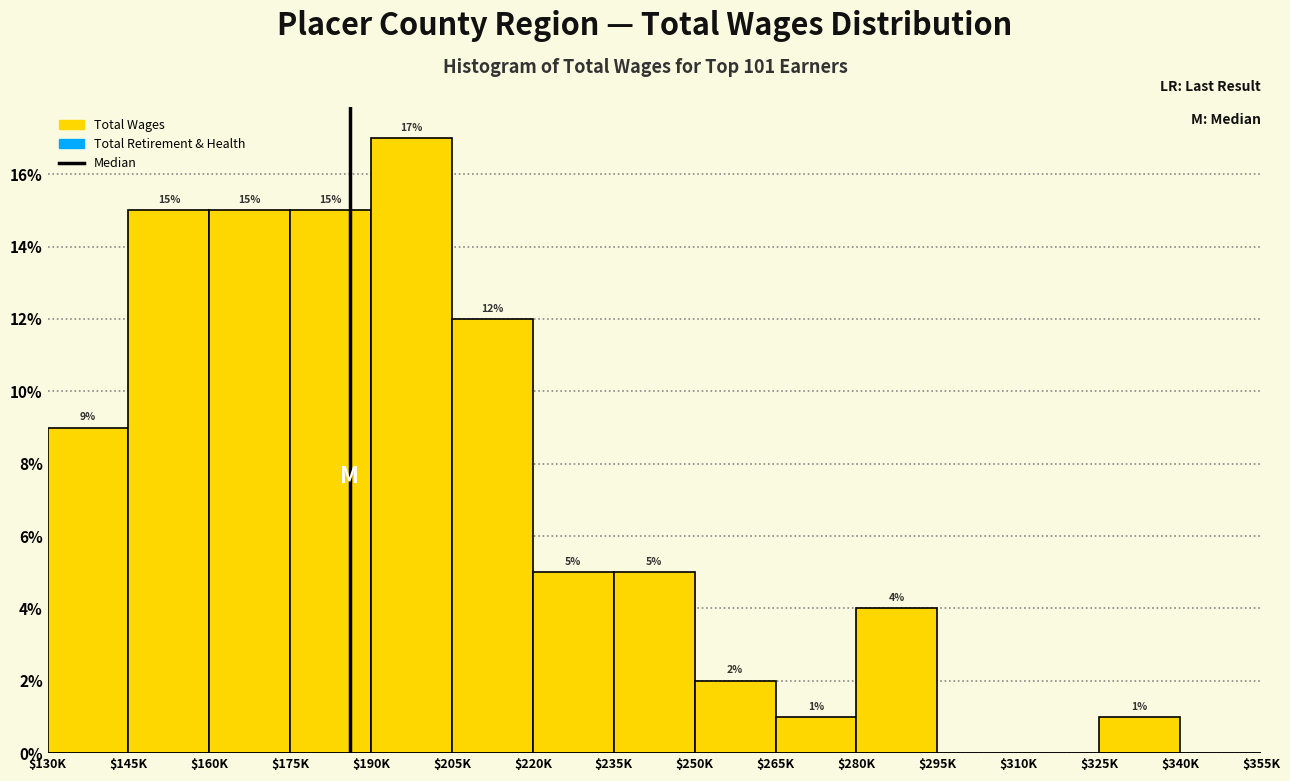

True or false: the data shows 21 at $145K.

False